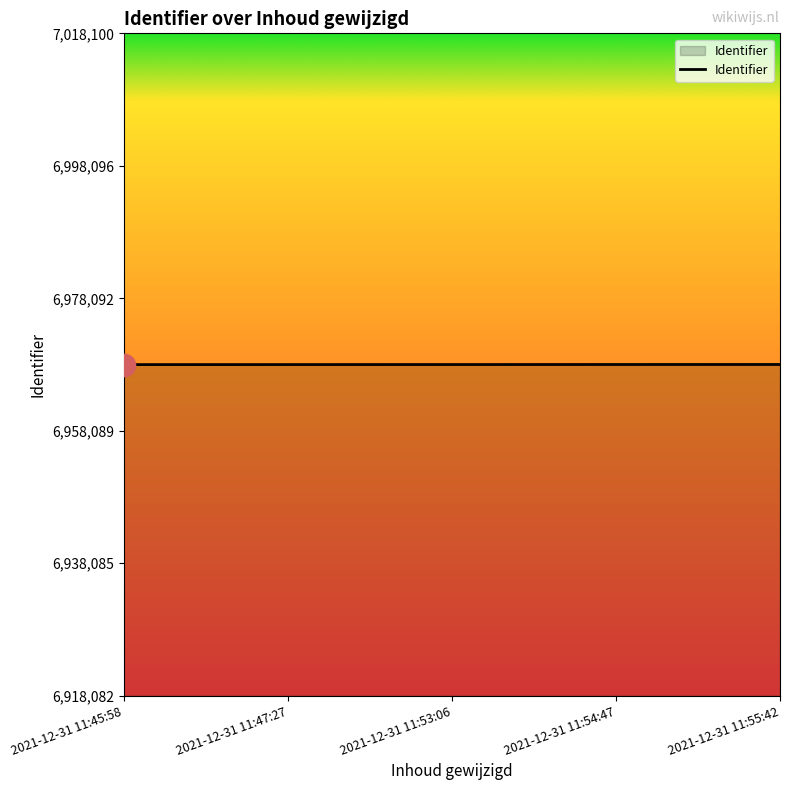

True or false: the data has more than 2 interior local peaks.

False